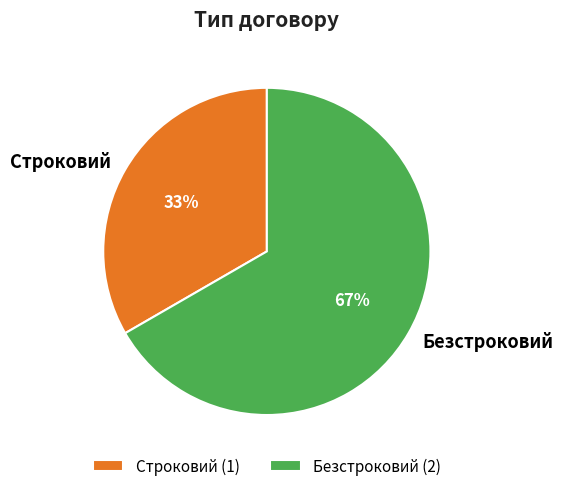

True or false: Строковий accounts for 27% of the total.

False